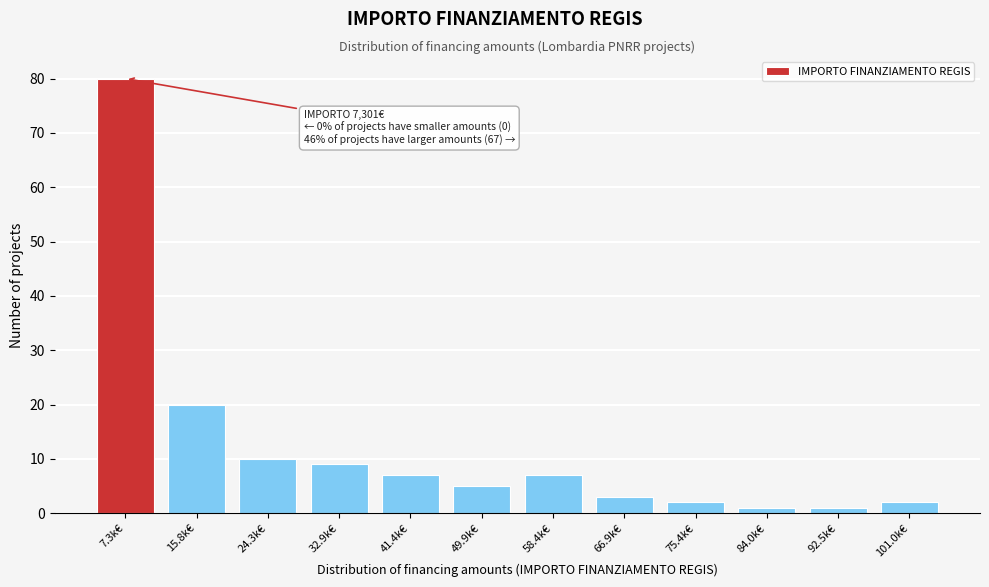

Reading left to right, extract all data points from this chart.

7.3k€=80	15.8k€=20	24.3k€=10	32.9k€=9	41.4k€=7	49.9k€=5	58.4k€=7	66.9k€=3	75.4k€=2	84.0k€=1	92.5k€=1	101.0k€=2